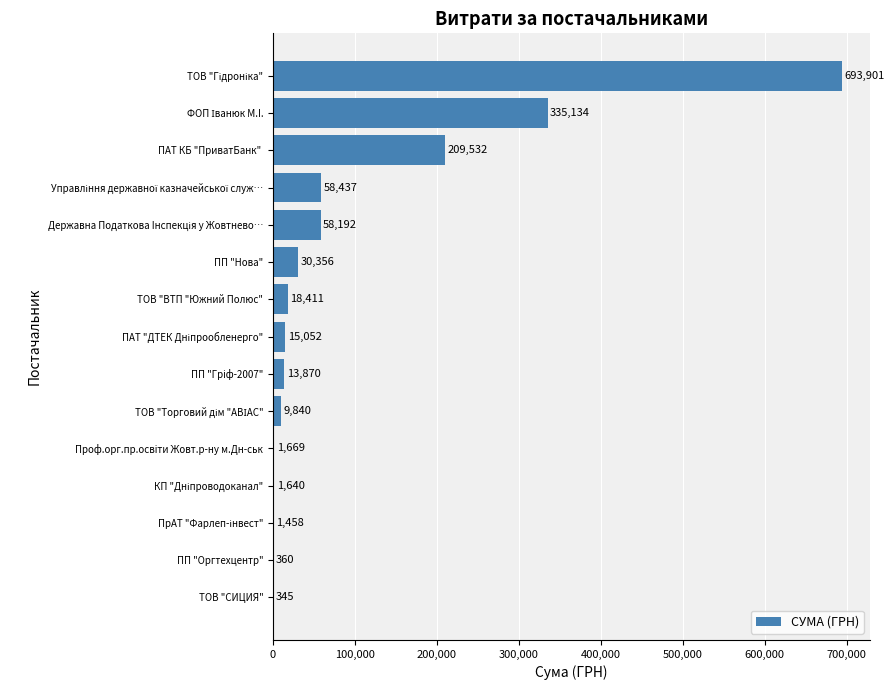

Read the value at ТОВ "ВТП "Южний Полюс".

18411.1